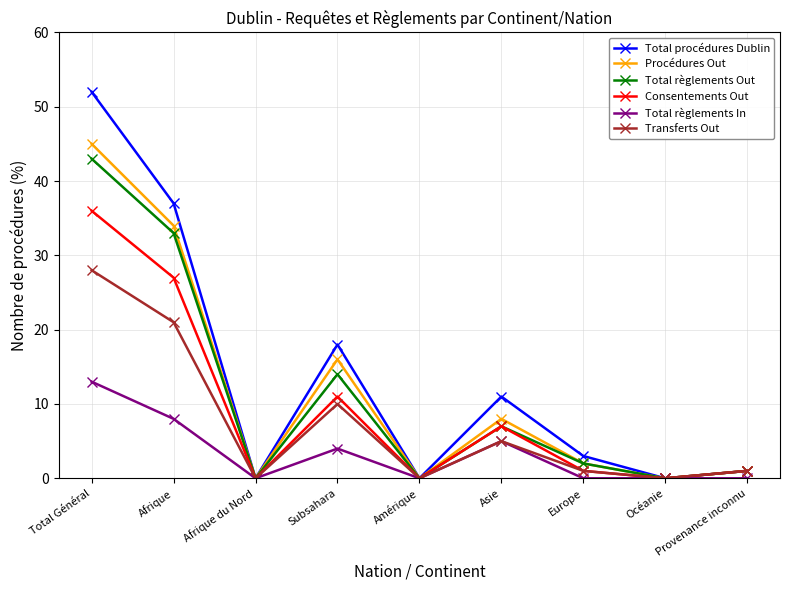

Where does the Total procédures Dublin series first go above 3?

Total Général